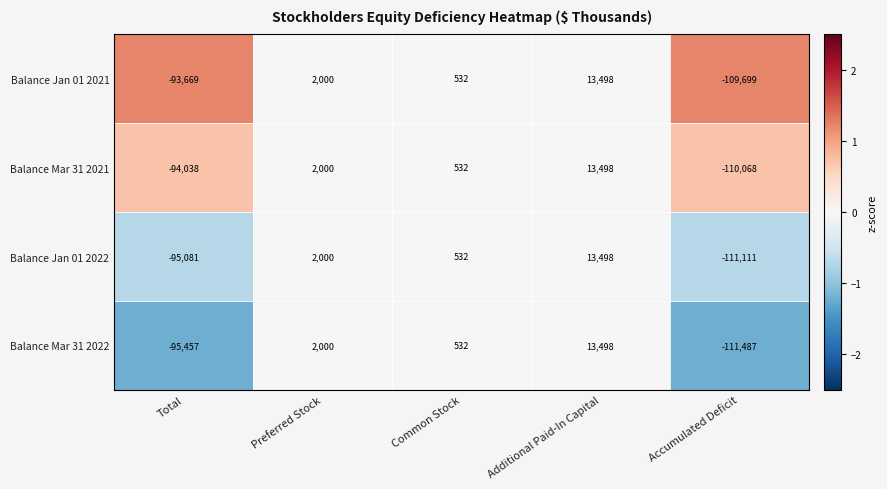

Which series has the largest range (max minus min)?

Balance Mar 31 2022